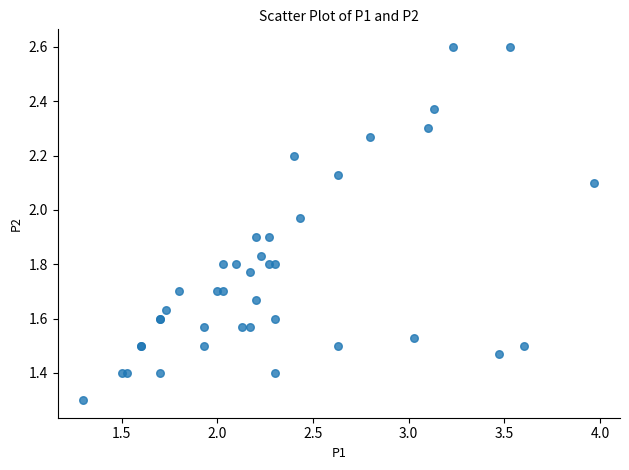

What Y value in the scatter plot is closest to 1?

1.3